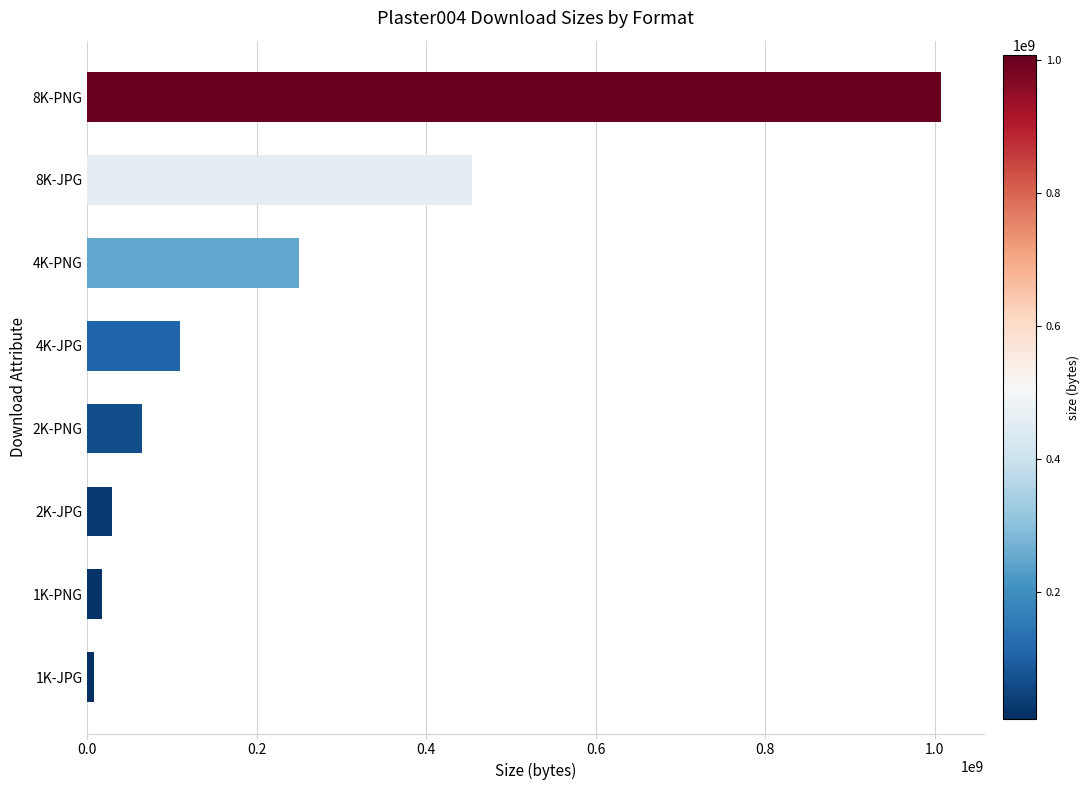

At which label is the value closest to 507997246?

8K-JPG